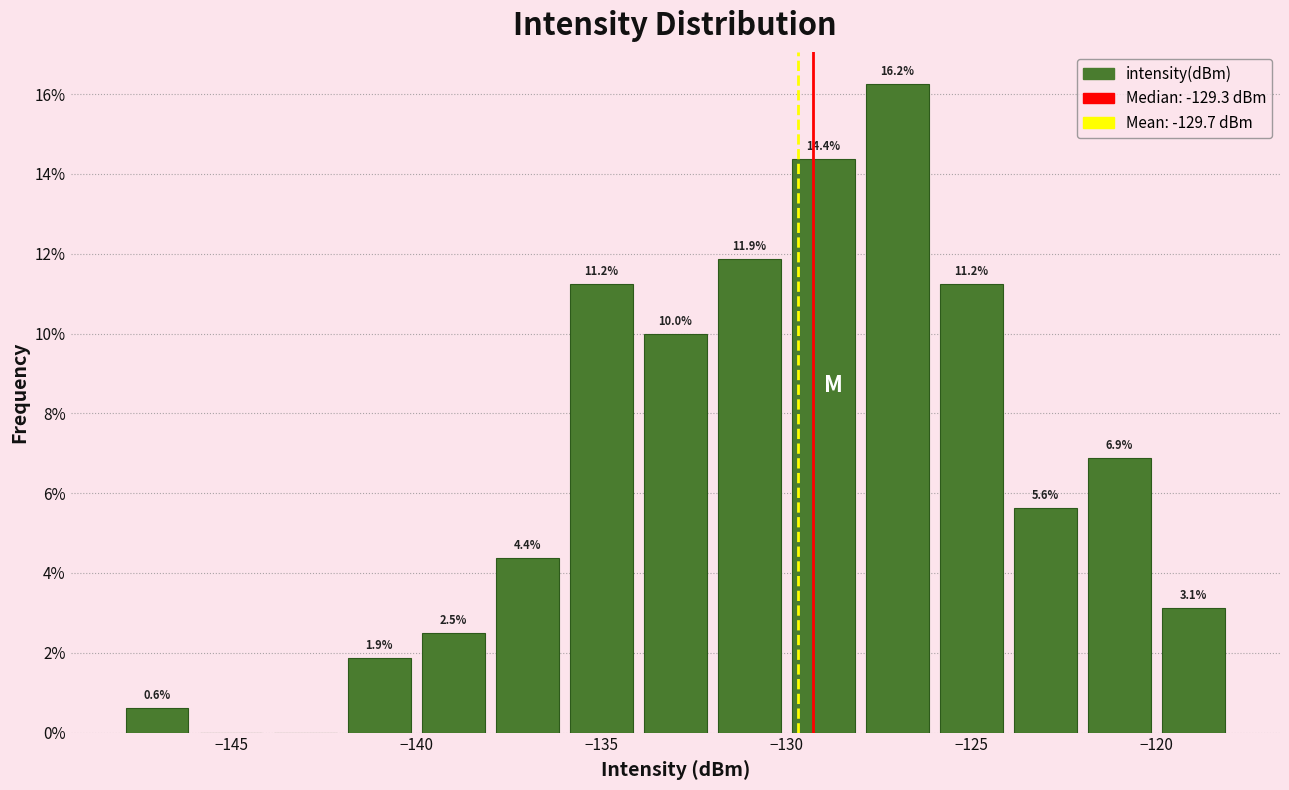

Over which range of the x-axis is the bar tallest?

-128 to -126